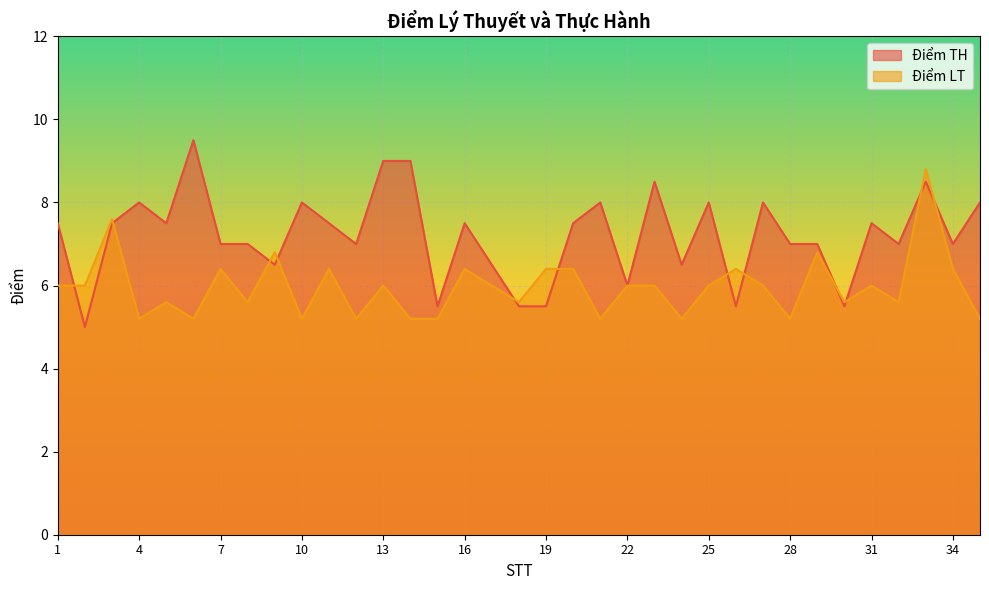

At 15, list the series in order from largest to smallest.

Điểm TH, Điểm LT